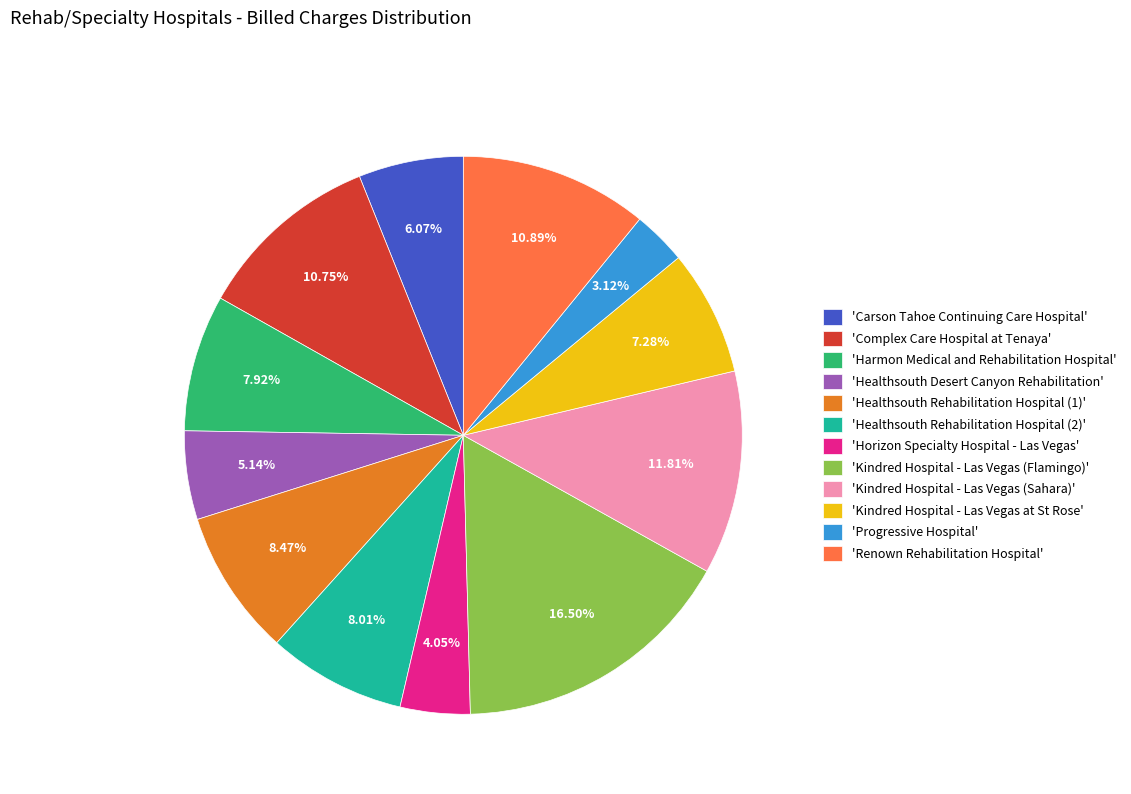

Which slice is the smallest?

'Progressive Hospital'